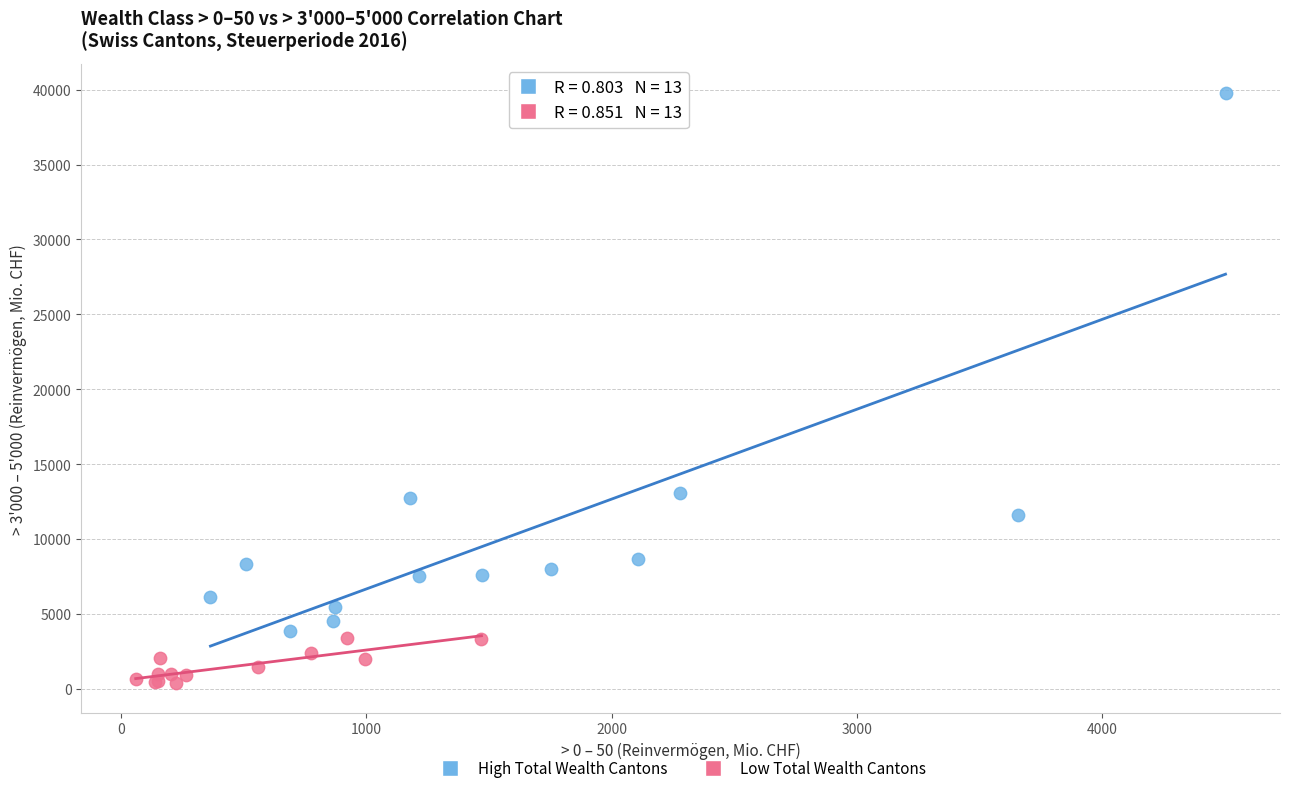

Which series reaches the maximum Y coordinate?

High Total Wealth Cantons